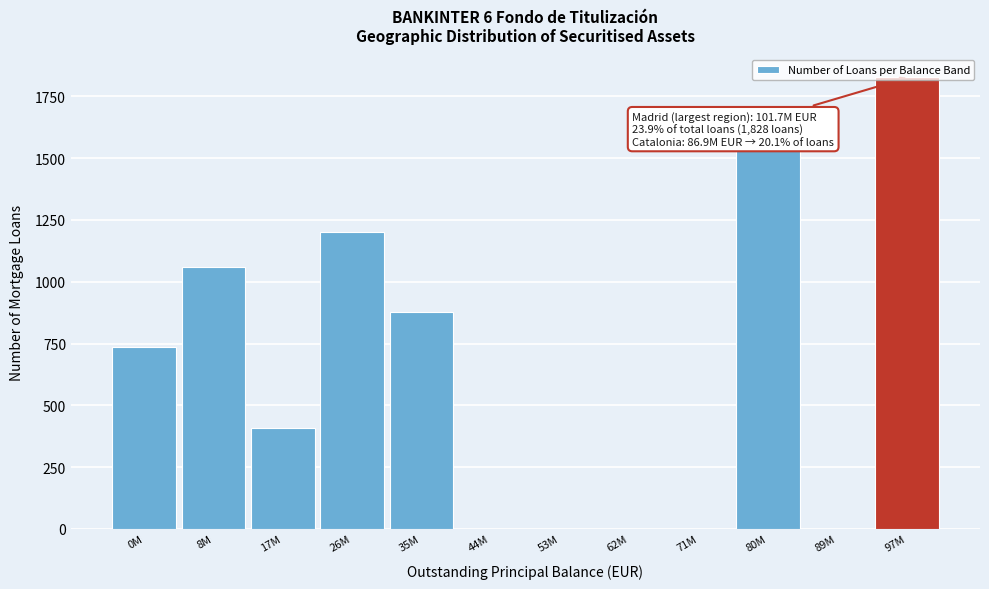

At which category does the chart reach its peak across all series?

97M